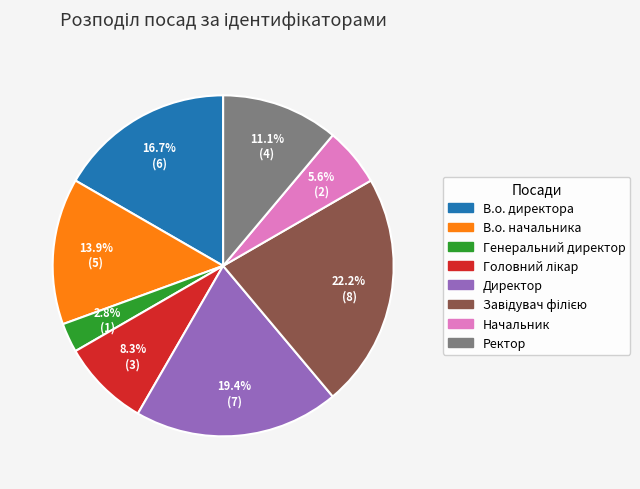

Which slice is the smallest?

Генеральний директор